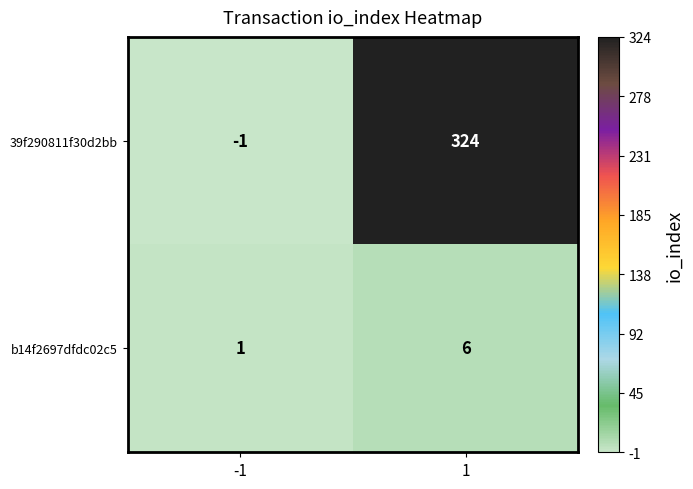

What is the sum of the b14f2697dfdc02c5 values at -1 and 1?

7